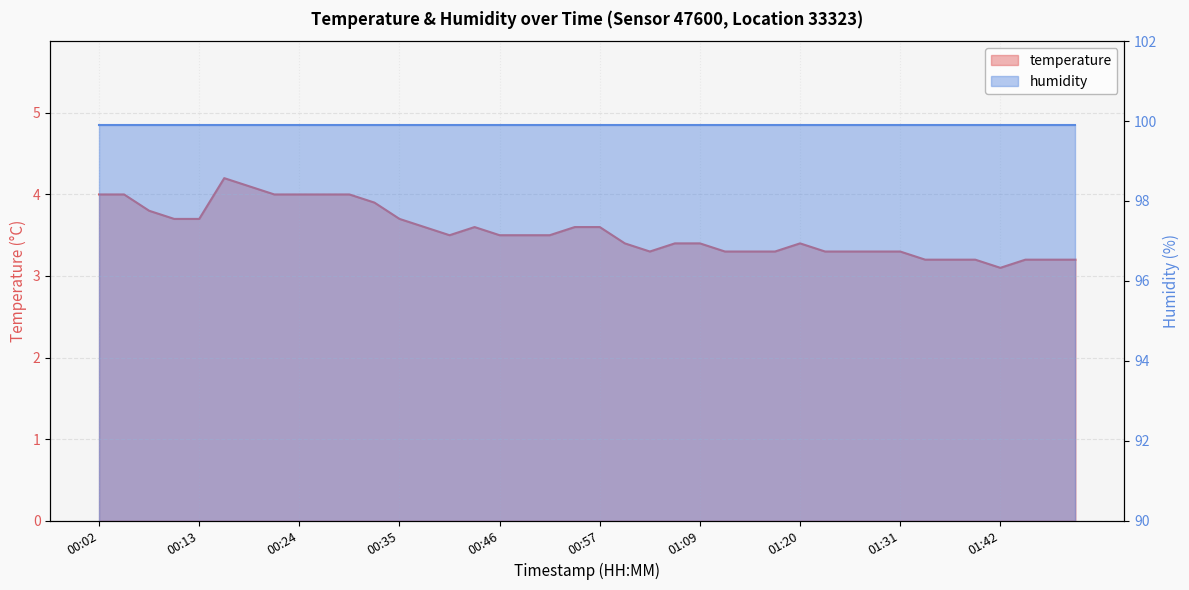

How many interior local peaks (higher than both neighbors) does the data have?

3